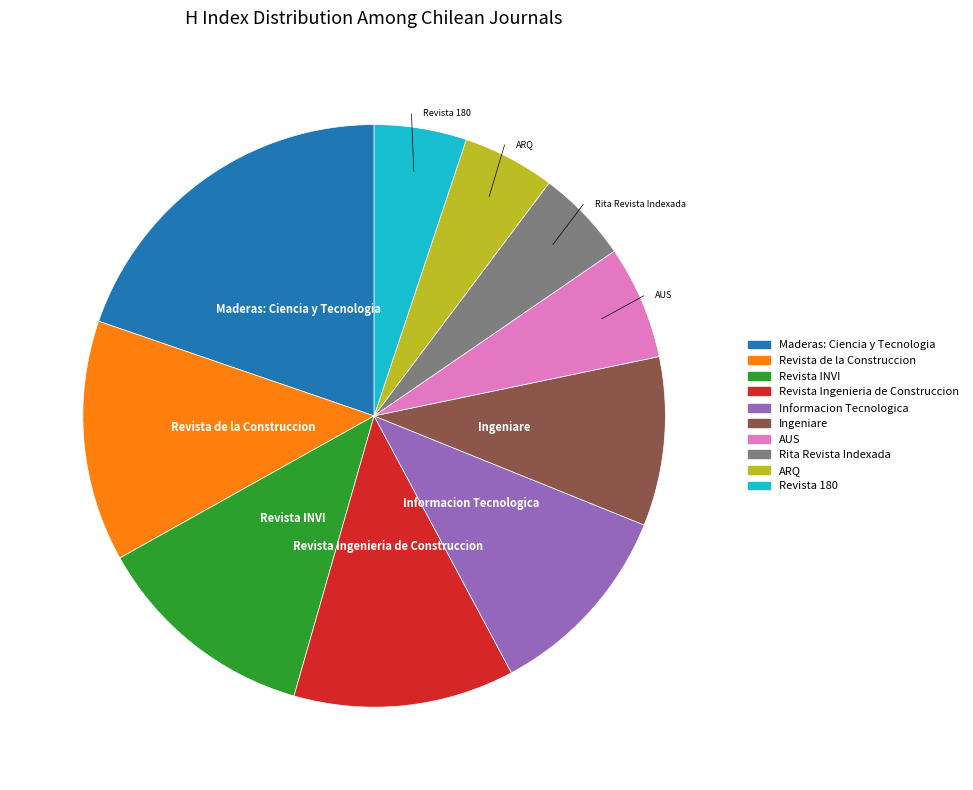

The Revista 180 slice represents 17% of the pie. True or false?

False